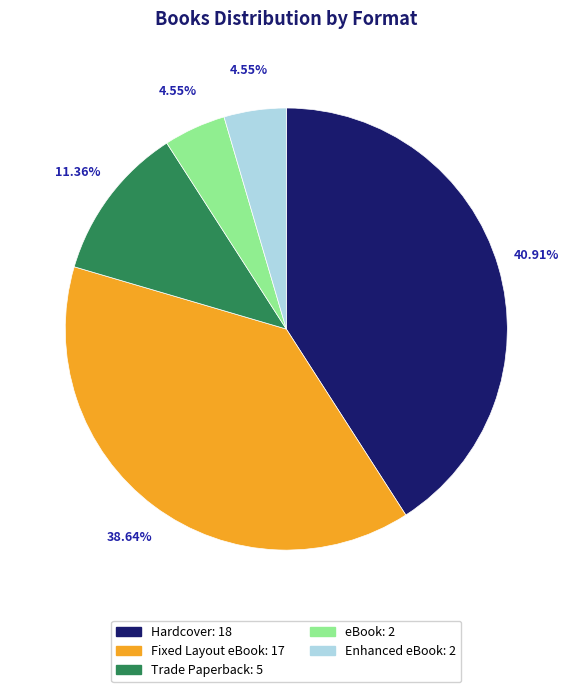

Combined, do Trade Paperback and eBook account for over 50%?

No